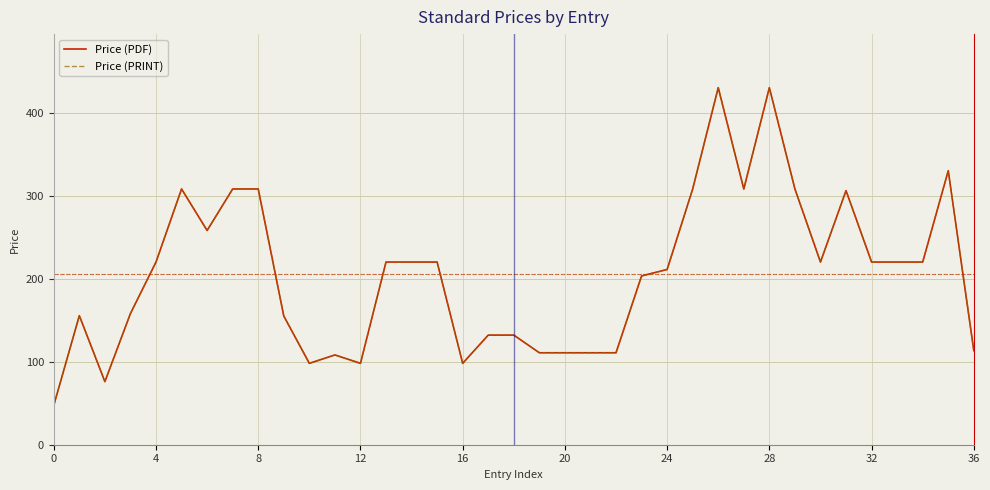

Which series has the widest spread of values?

Price (PDF)